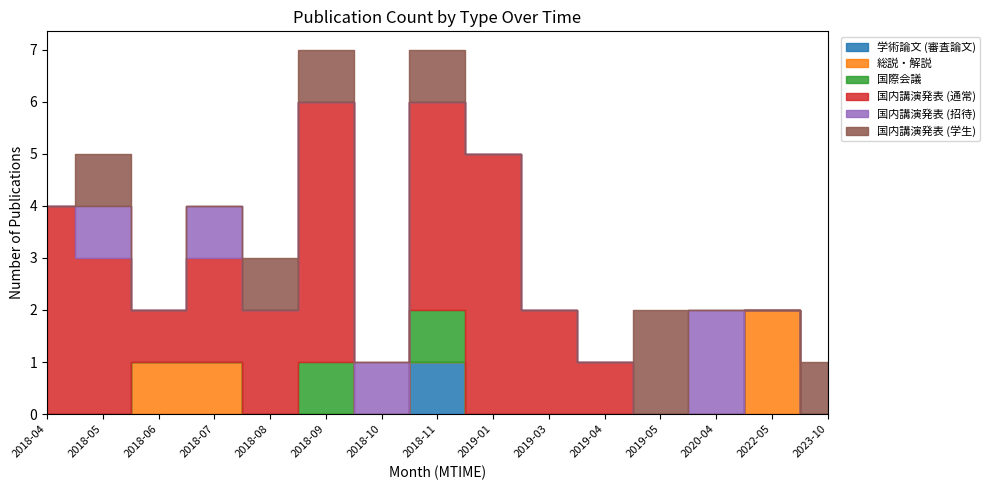

At which label is 国内講演発表 (通常) closest to 2?

2018-07